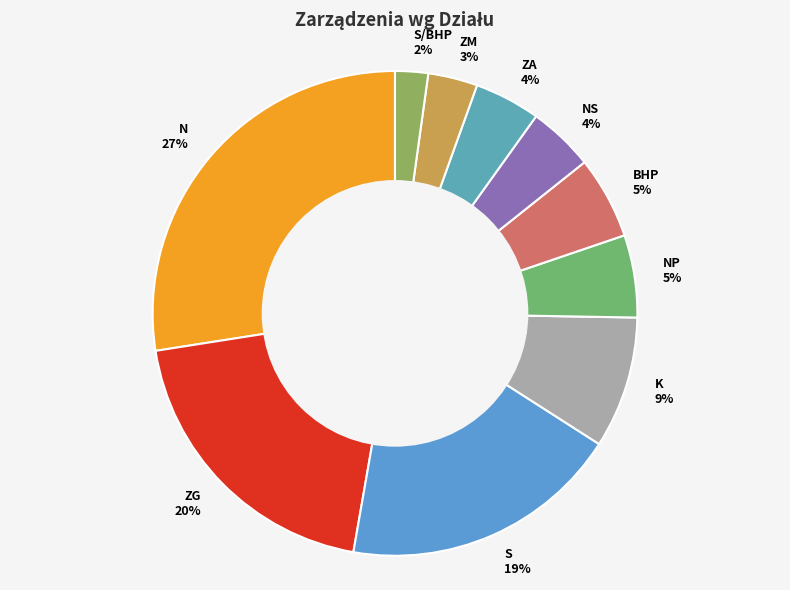

What percentage is the ZG slice, to the nearest percent?

20%